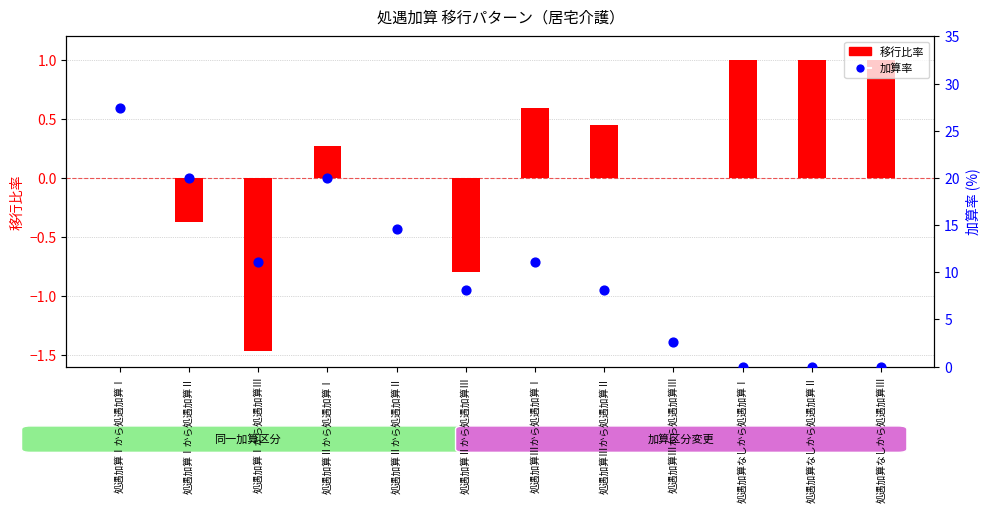

Which series contains the highest Y value?

加算率